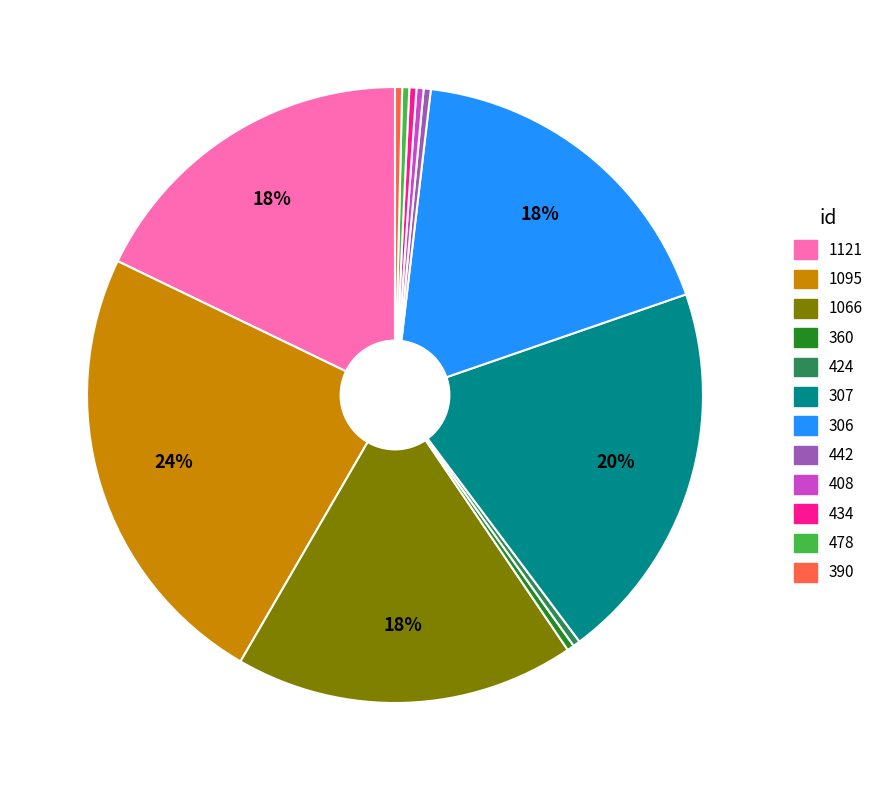

To the nearest percent, what is the combined percentage of 360 and 1121?

18%